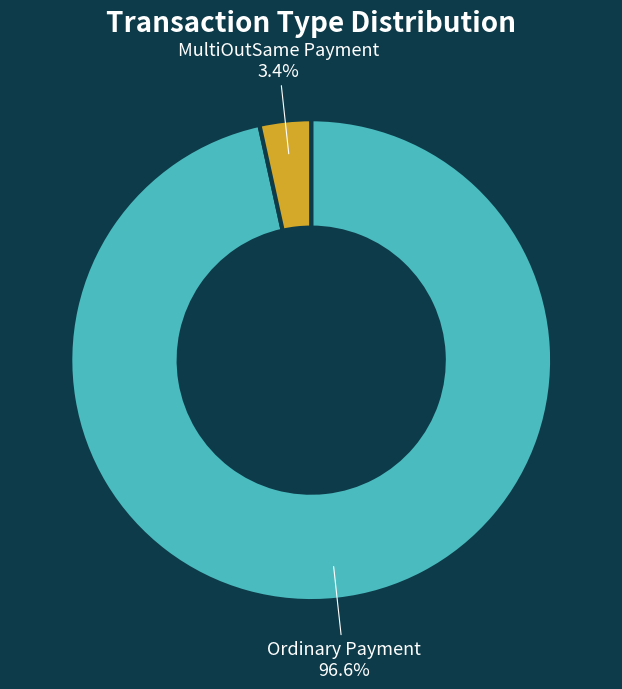

Between Ordinary Payment and MultiOutSame Payment, which is larger?

Ordinary Payment